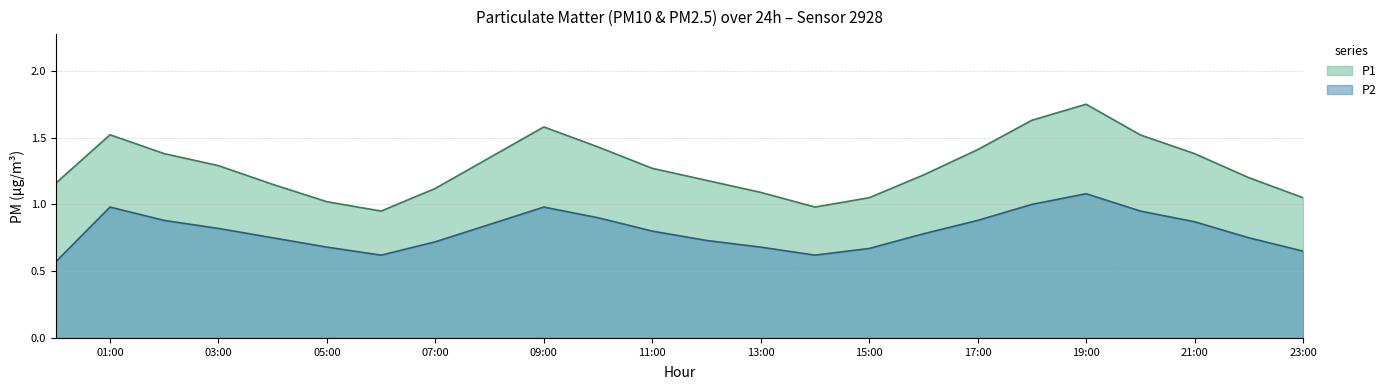

What is the change in value from 09:00 to 16:00?

-0.2